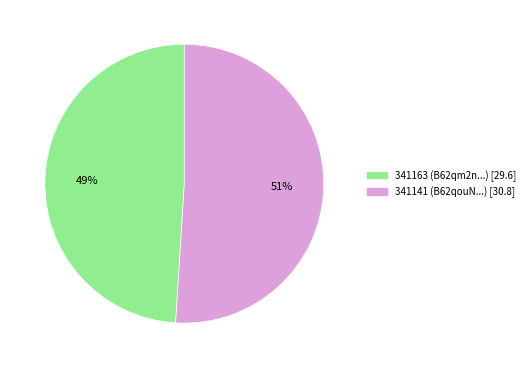

What is the majority slice?

341141